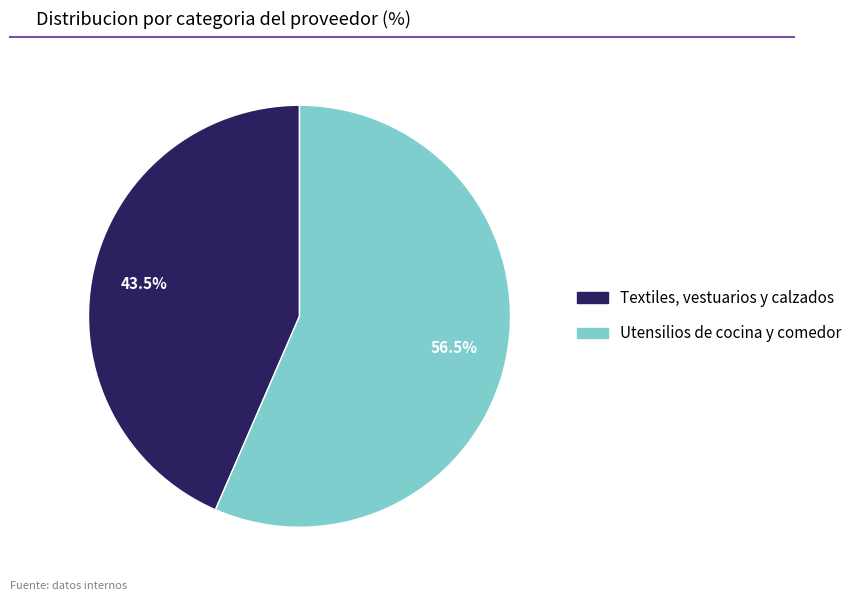

Rank the categories by value from lowest to highest.

Textiles, vestuarios y calzados, Utensilios de cocina y comedor